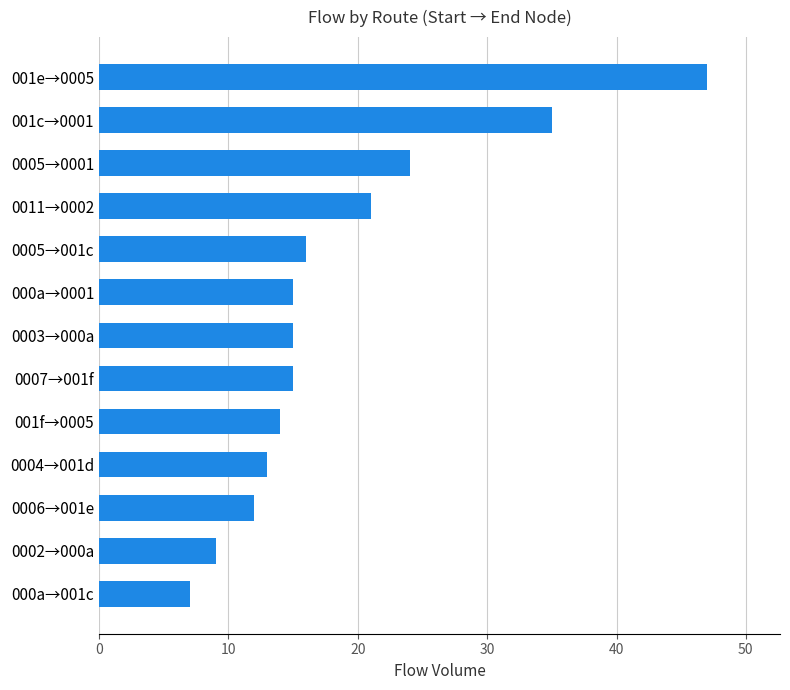

Are the bars grouped side by side (vs. stacked)?

No